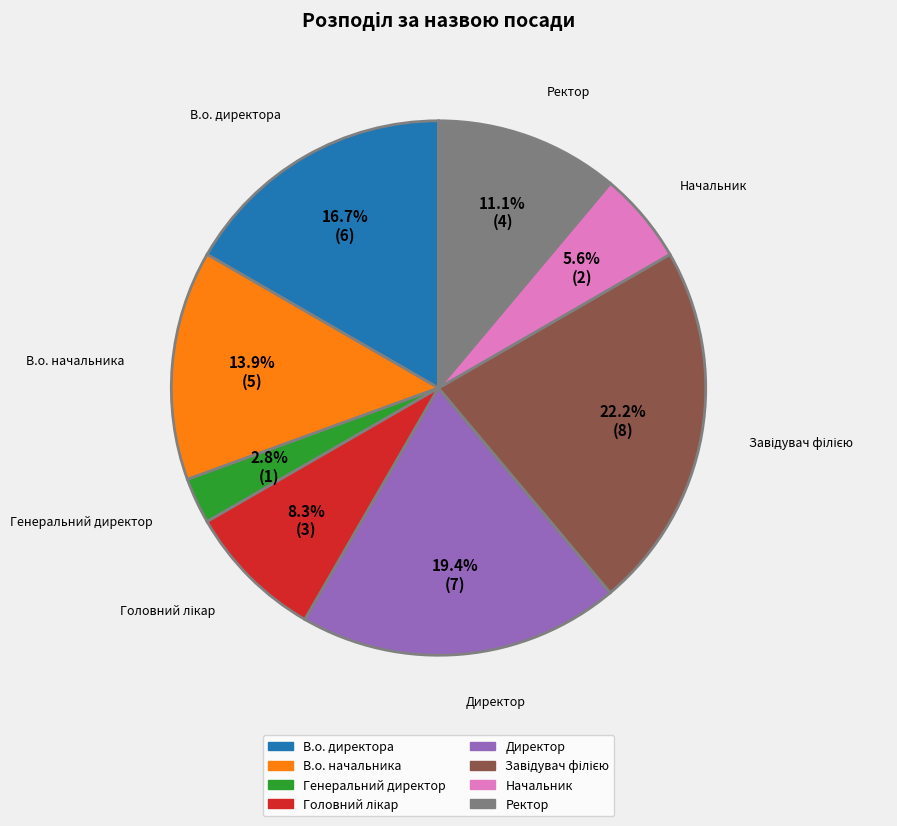

Does any single category account for the majority?

No